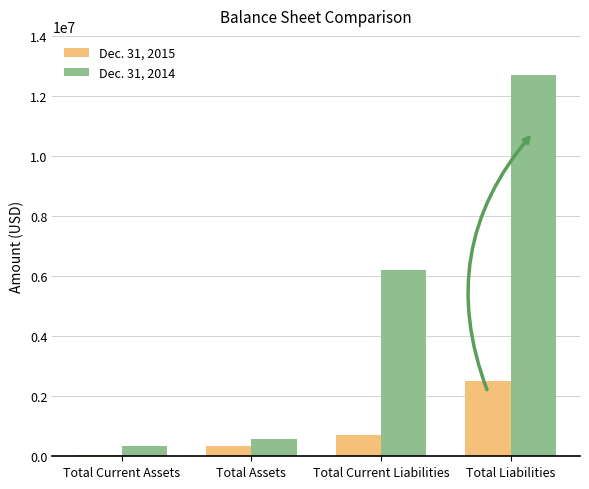

What is the sum of all Dec. 31, 2015 values?

3578328